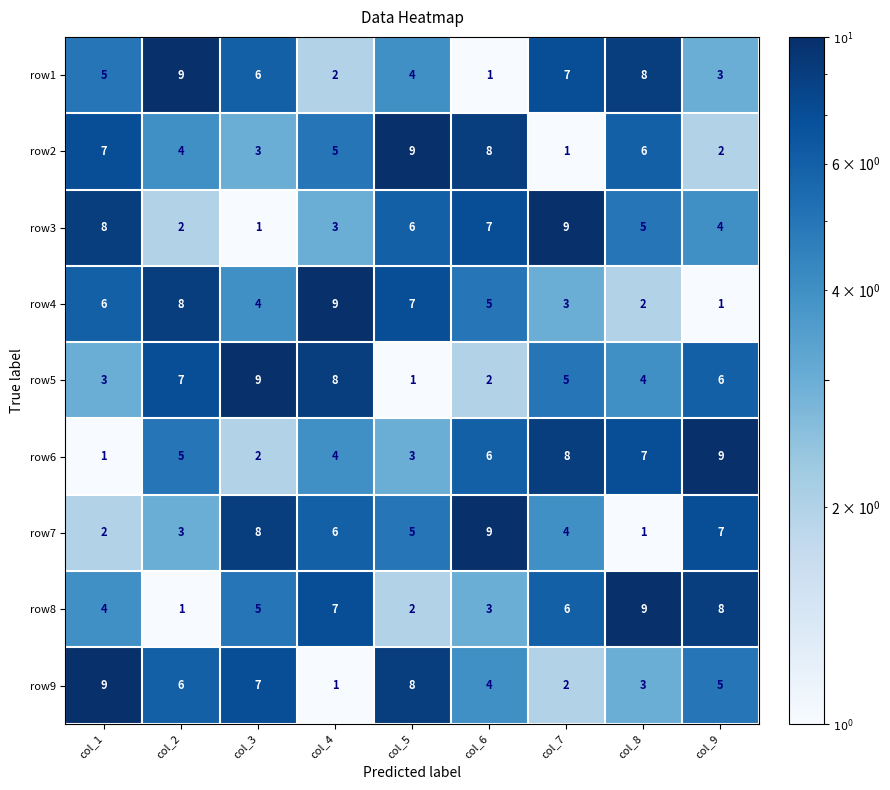

Is it true that row3 equals 4 at col_9?

True